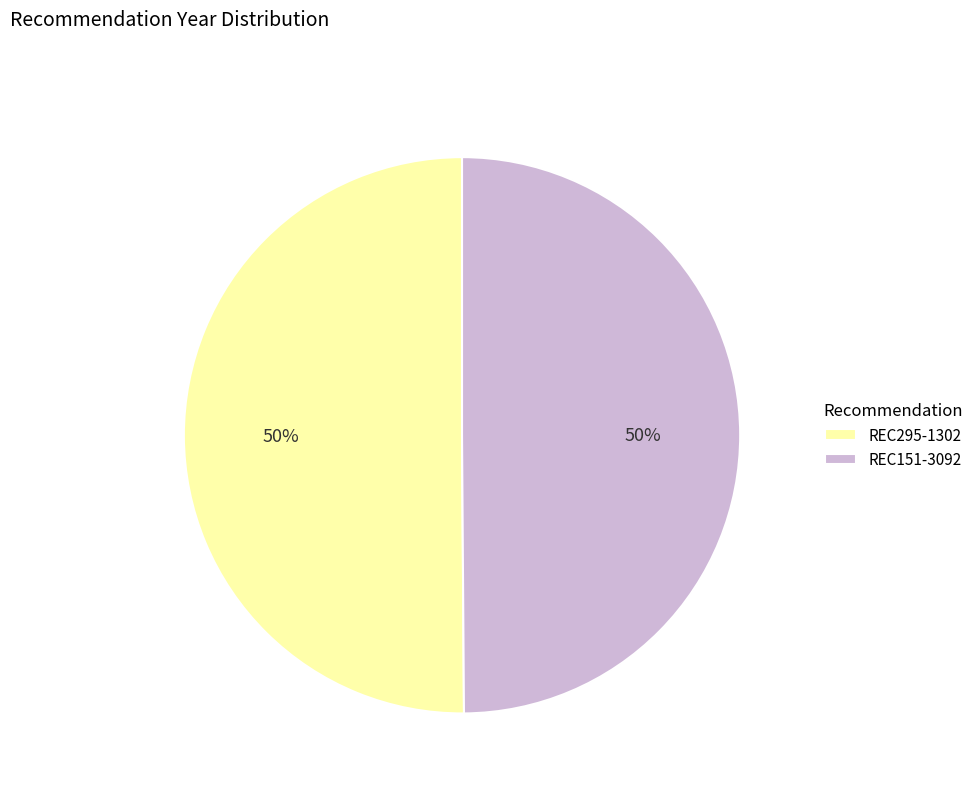

To the nearest percent, what is the average slice percentage?

50%